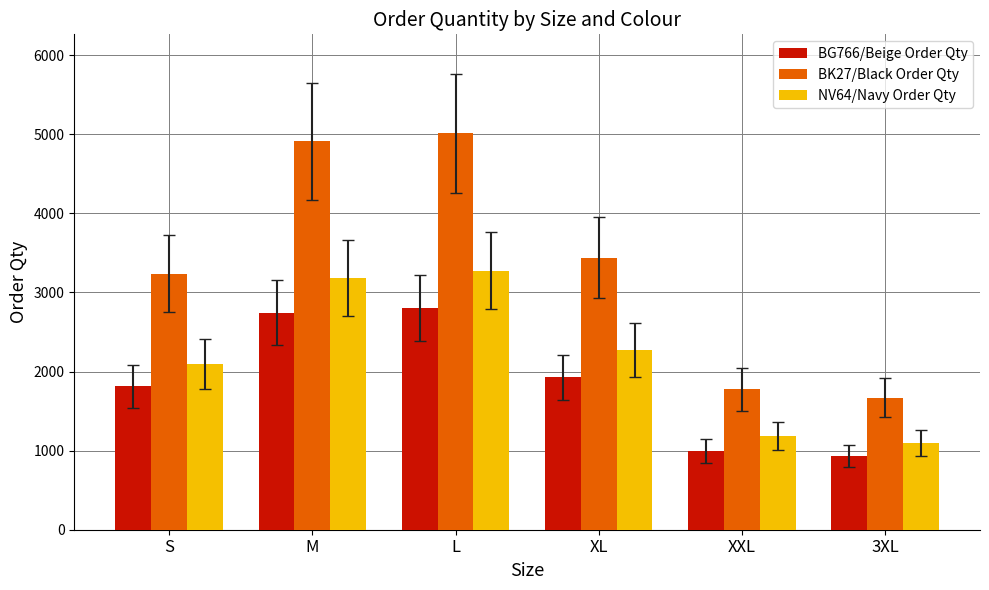

True or false: BK27/Black Order Qty has a value of 4908 at M.

True